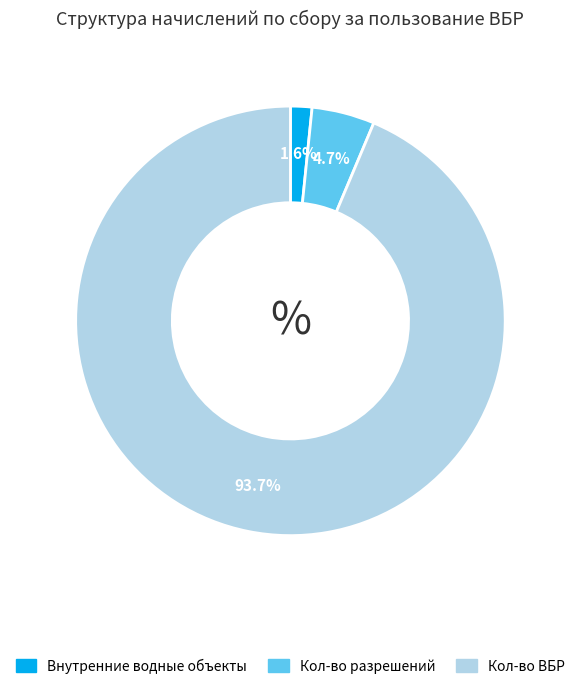

To the nearest percent, what is the average slice percentage?

33%